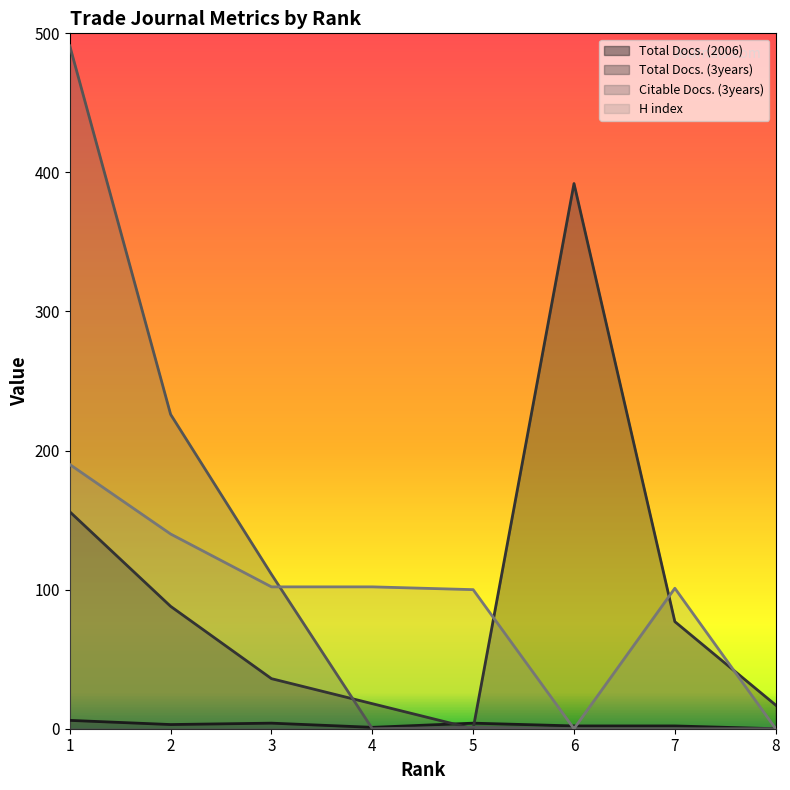

What is the difference between the maximum and minimum values in the H index series?

190